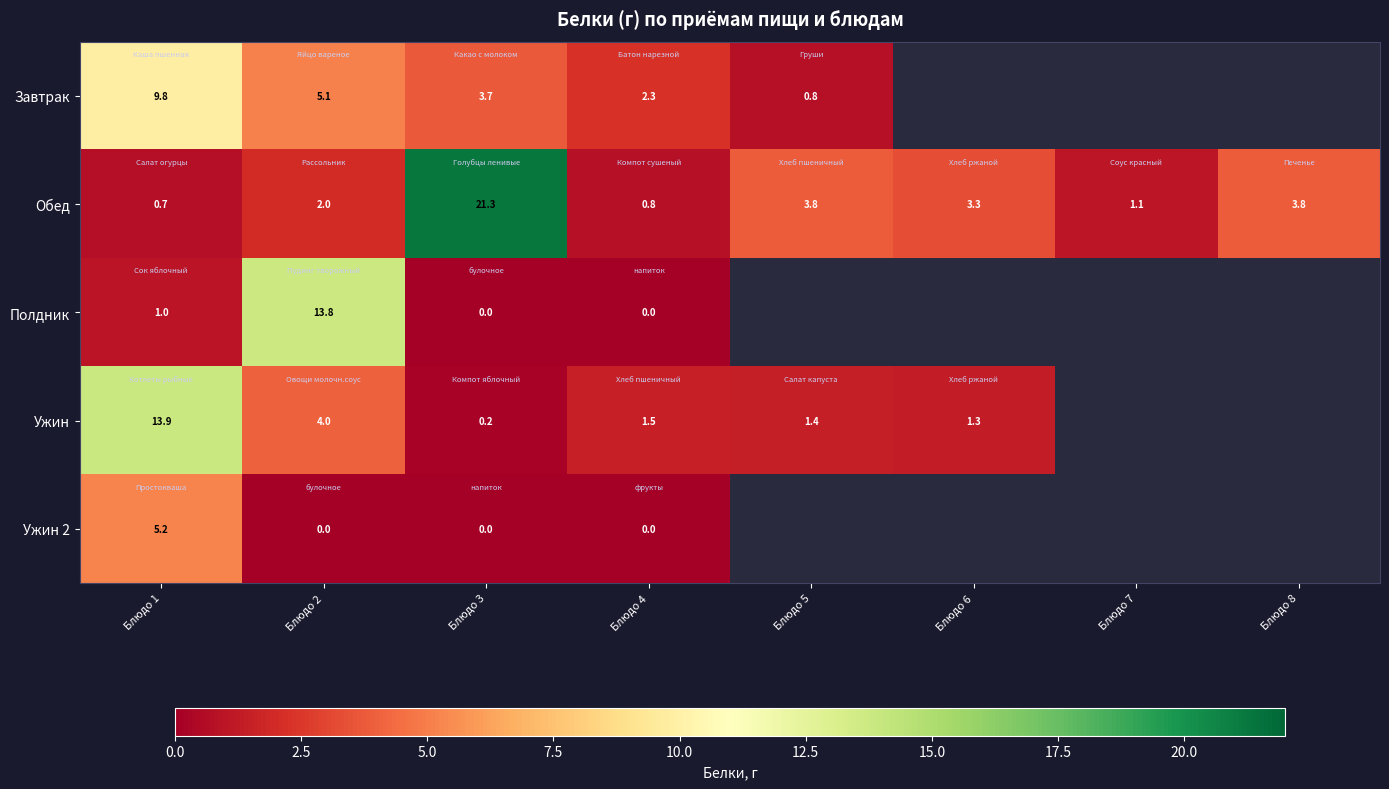

Which has a higher value, Блюдо 6 or Блюдо 1?

Блюдо 1